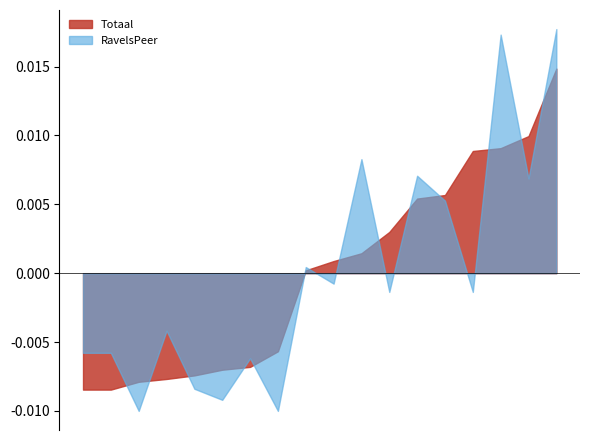

Which series has the widest spread of values?

RavelsPeer